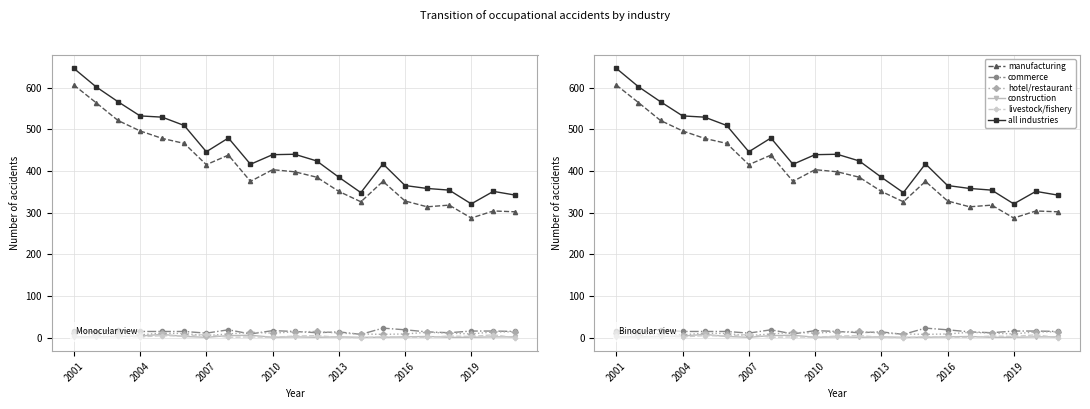

At 2016, list the series in order from largest to smallest.

all industries, manufacturing, commerce, hotel/restaurant, construction, livestock/fishery